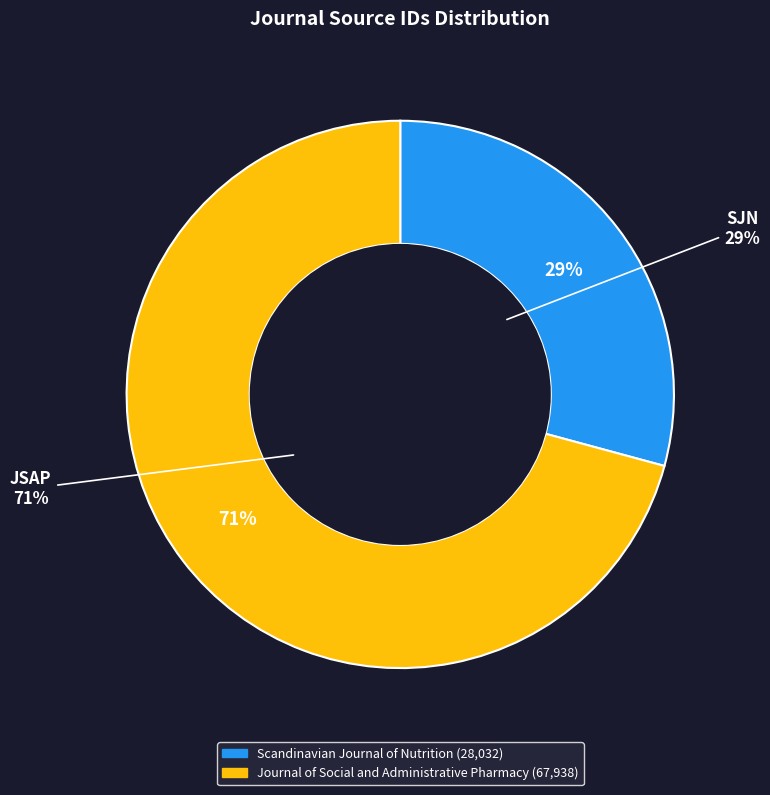

Is it true that Journal of Social and Administrative Pharmacy is 57% of the pie?

False